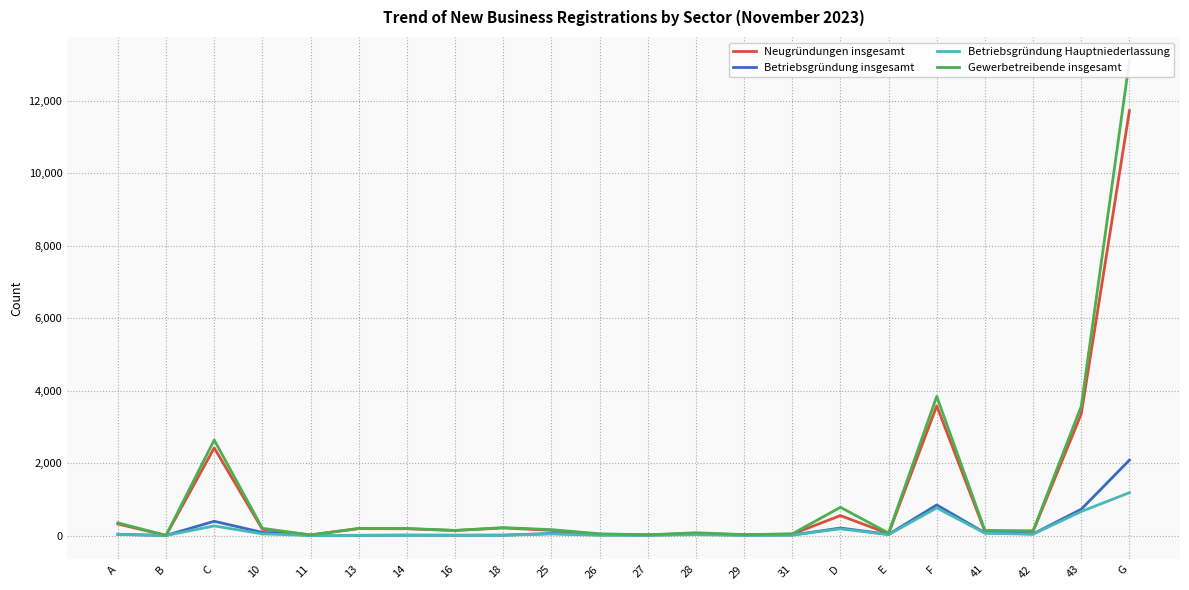

Count the number of categories in the chart.

22